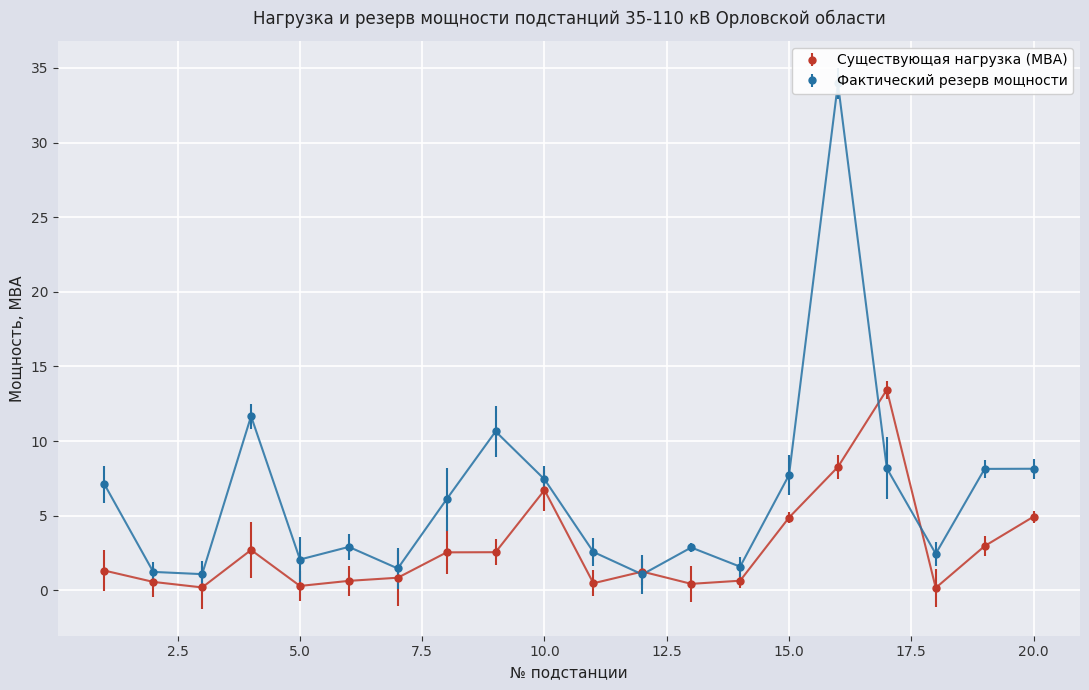

How many interior local peaks does the Фактический резерв мощности series have?

5